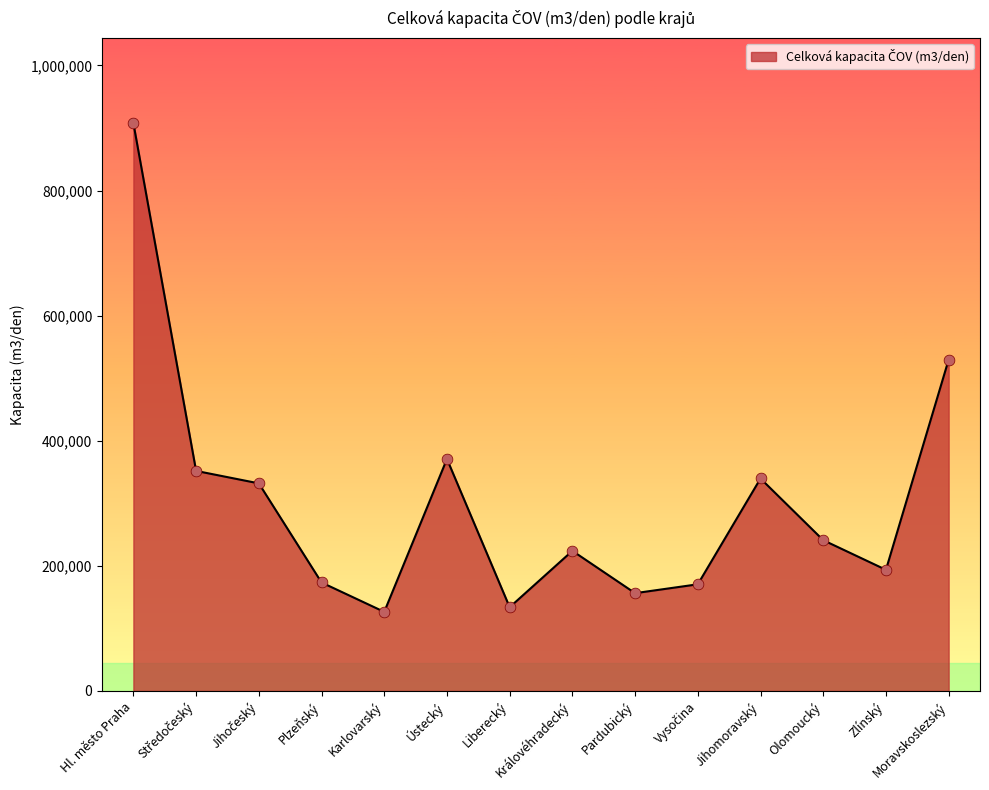

Which has a higher value, Jihomoravský or Plzeňský?

Jihomoravský